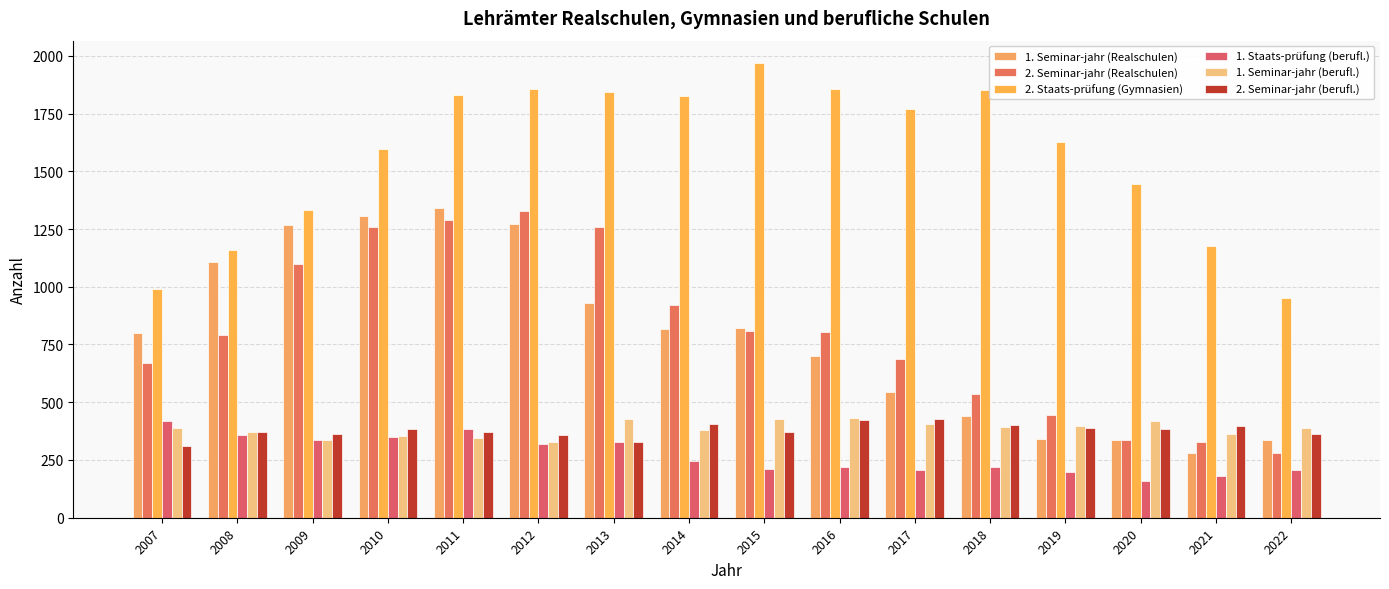

Which category has the highest value across all series?

2015